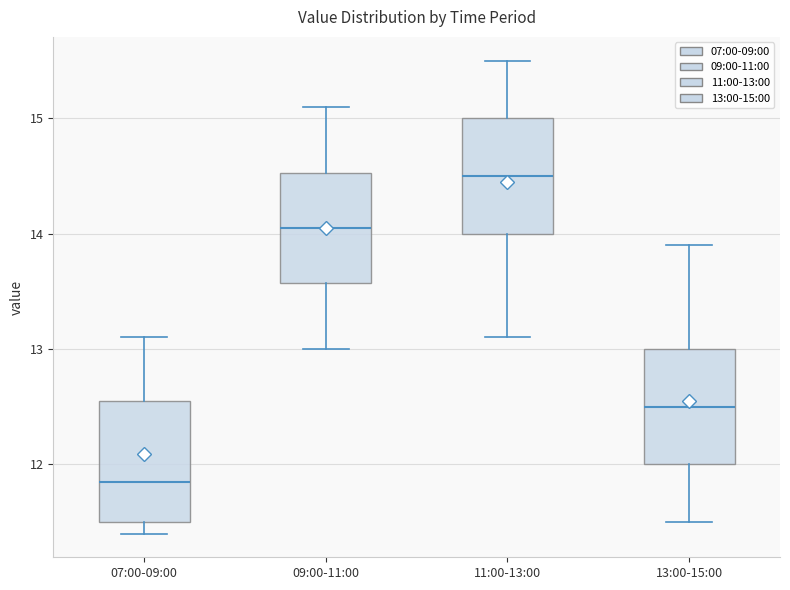

Which box's median line is the highest?

11:00-13:00